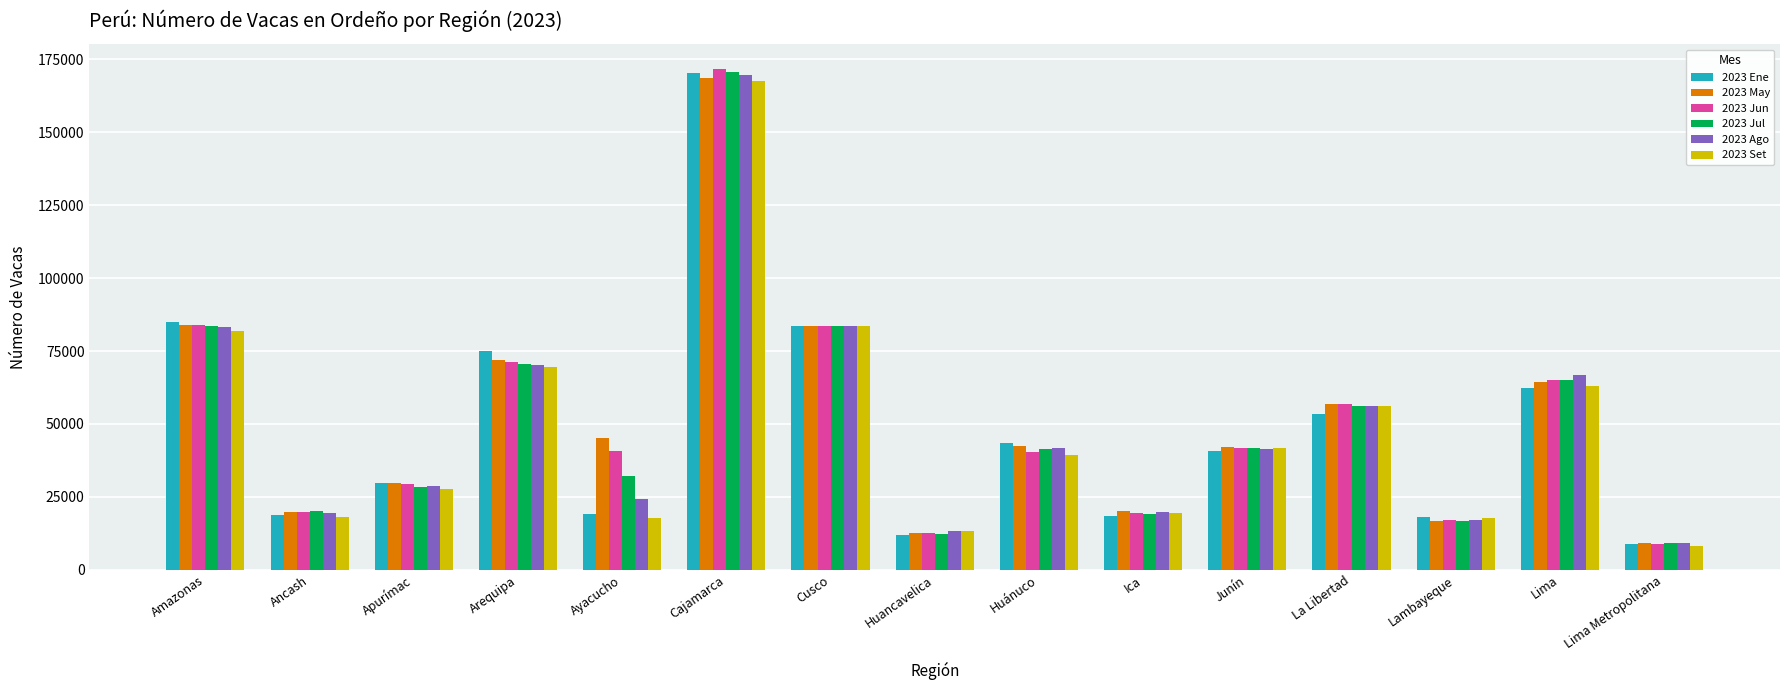

Where is 2023 Set nearest to the value 87942?

Cusco